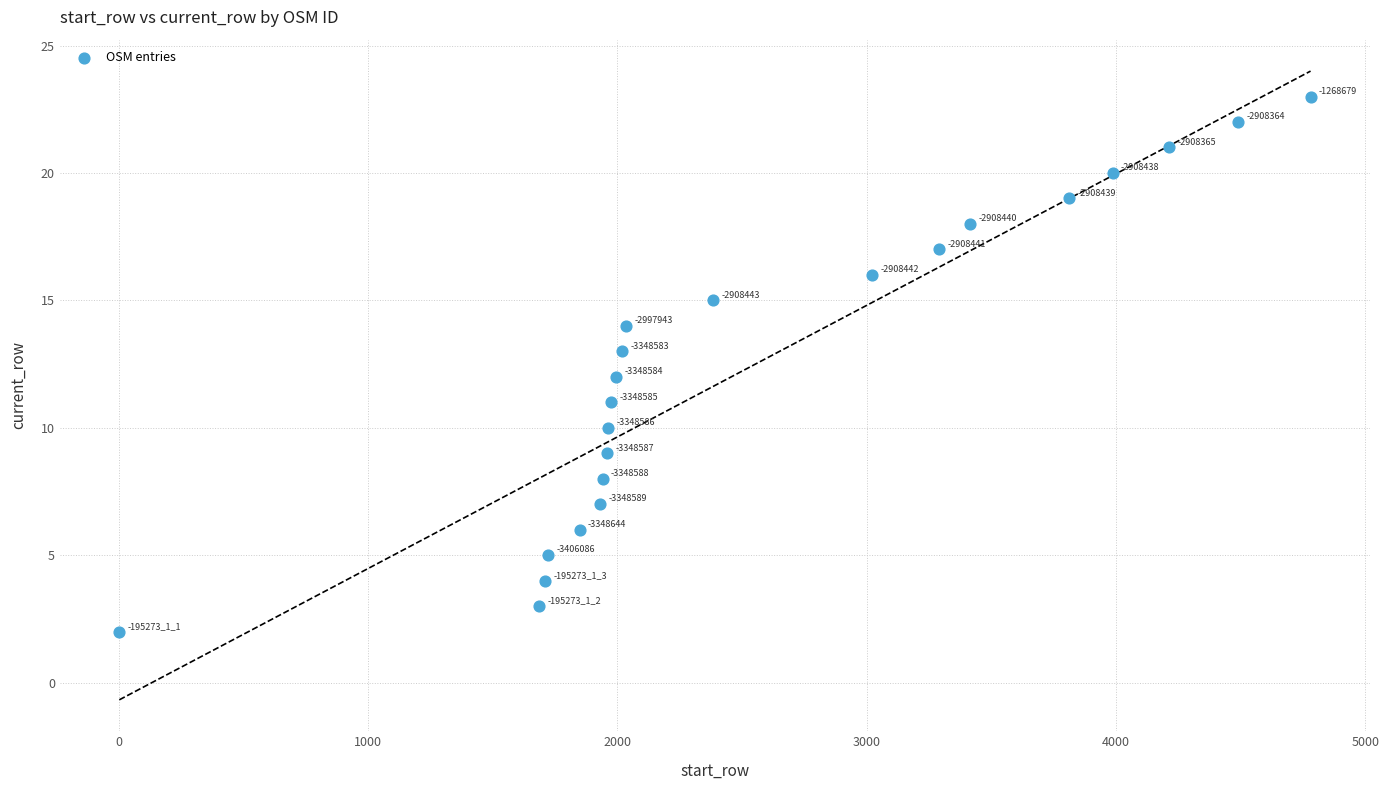

What is the range of X values (max minus min)?

4780